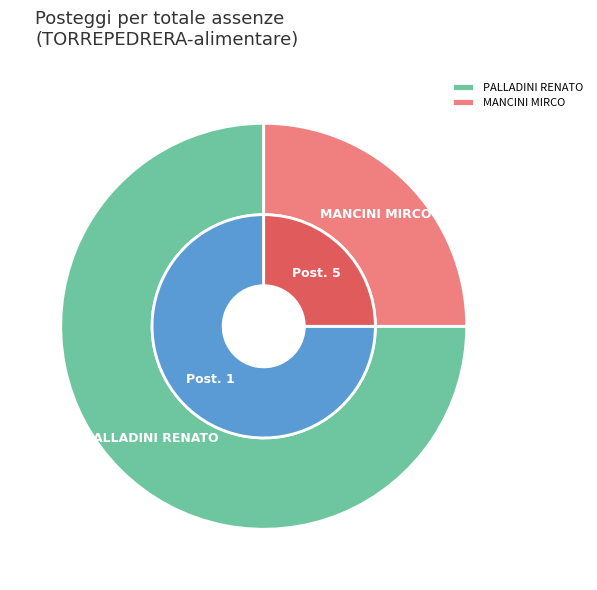

Count the number of slices in the pie.

7